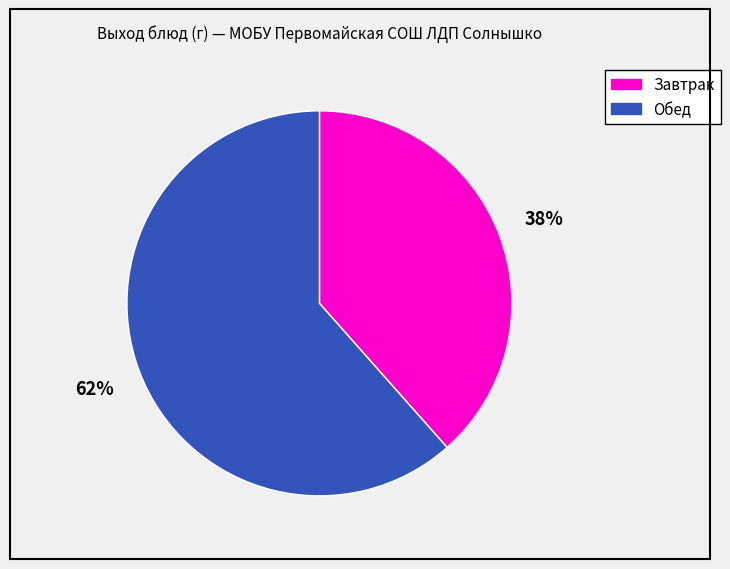

To the nearest percent, what is the average slice percentage?

50%